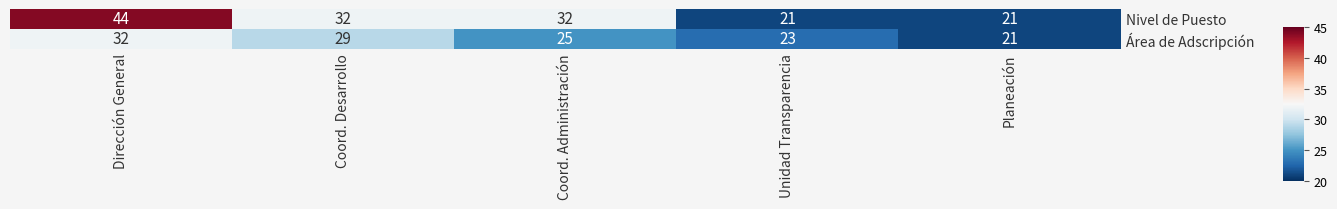

Which label corresponds to the largest value in the chart?

Dirección General